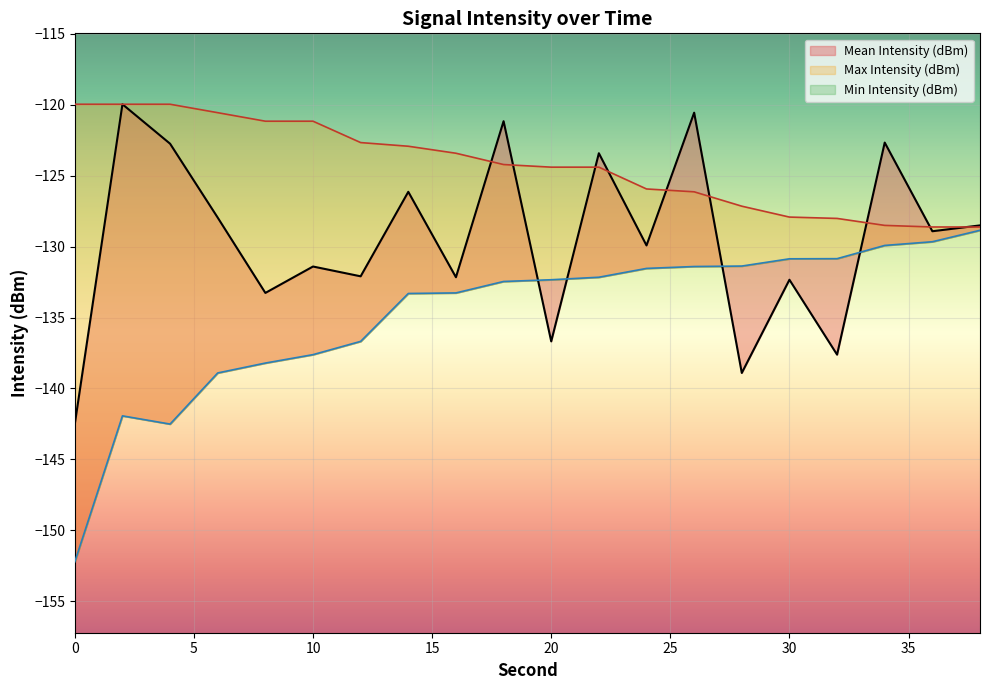

What is the difference between the highest and lowest values at 12?

14.0